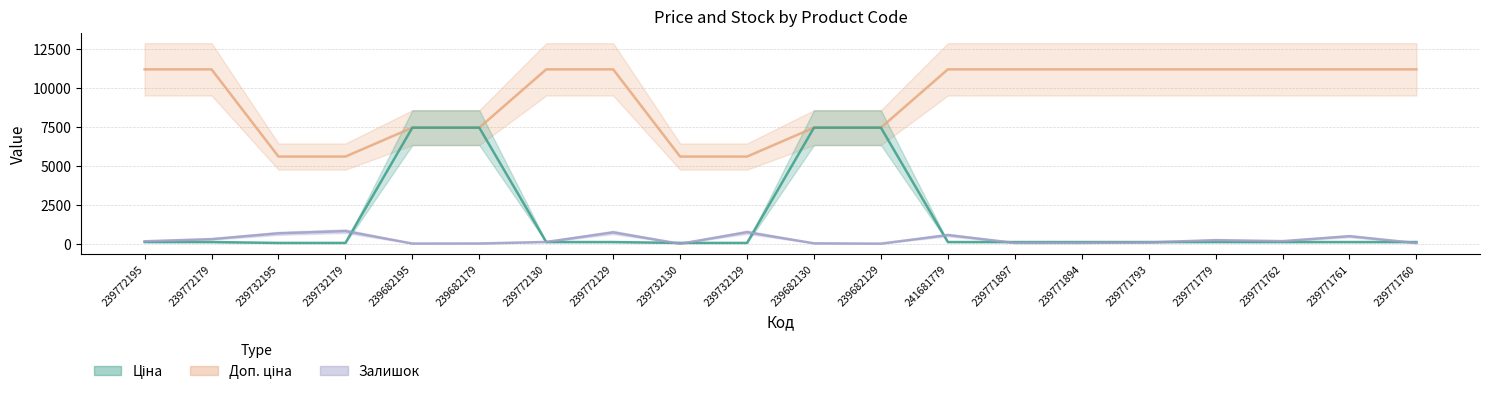

Reading left to right, extract all data points from this chart.

Доп. ціна: 11169.0	11169.0	5585.0	5585.0	7436.2	7436.2	11169.0	11169.0	5585.0	5585.0	7436.2	7436.2	11169.0	11169.0	11169.0	11169.0	11169.0	11169.0	11169.0	11169.0
Ціна: 111.7	111.7	55.9	55.9	7436.2	7436.2	111.7	111.7	55.9	55.9	7436.2	7436.2	111.7	111.7	111.7	111.7	111.7	111.7	111.7	111.7
Залишок: 160.0	300.0	670.0	811.0	16.0	20.0	118.0	730.0	2.0	742.0	30.0	10.0	559.0	56.0	56.0	86.0	234.0	170.0	486.0	48.0